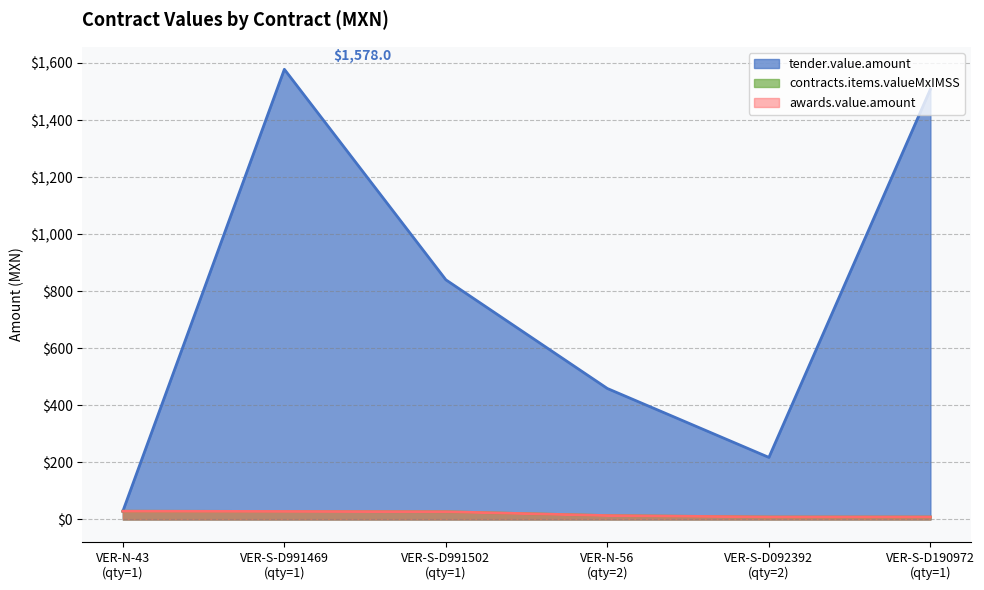

Which series has the largest total across all categories?

tender.value.amount